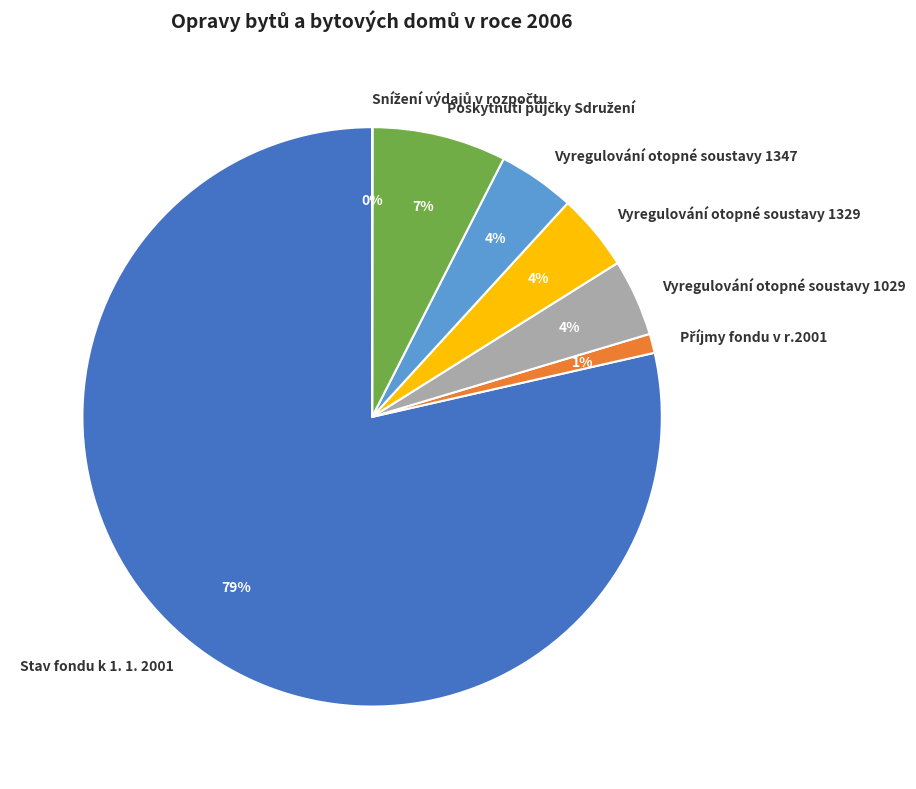

Is the sum of Vyregulování otopné soustavy 1029 and Vyregulování otopné soustavy 1347 greater than half?

No